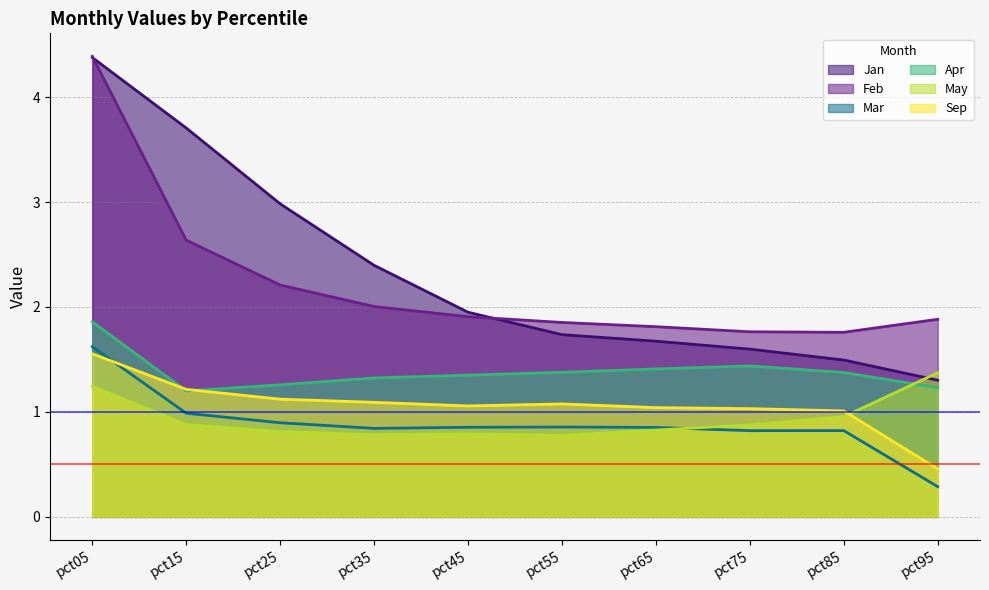

At pct05, list the series in order from smallest to largest.

May, Sep, Mar, Apr, Jan, Feb